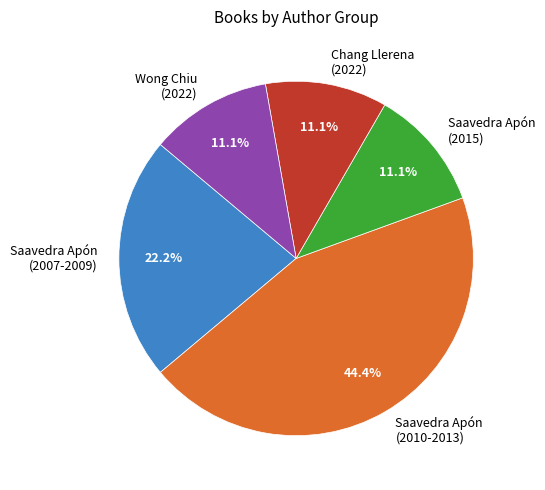

Which category has the biggest portion of the pie?

Saavedra Apón (2010-2013)